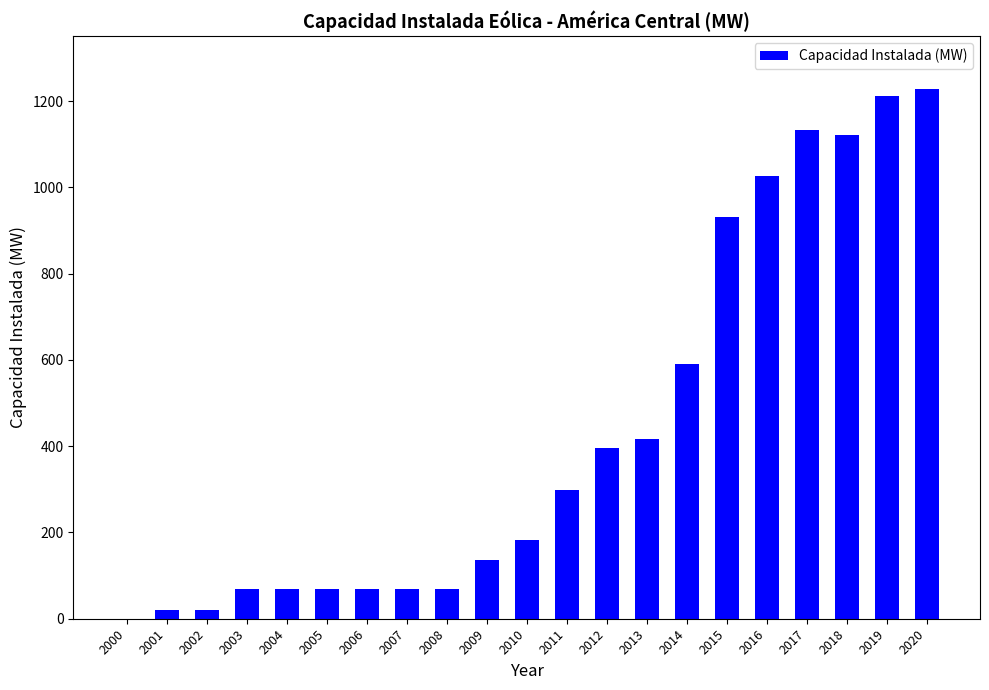

Are the bars grouped side by side (vs. stacked)?

No